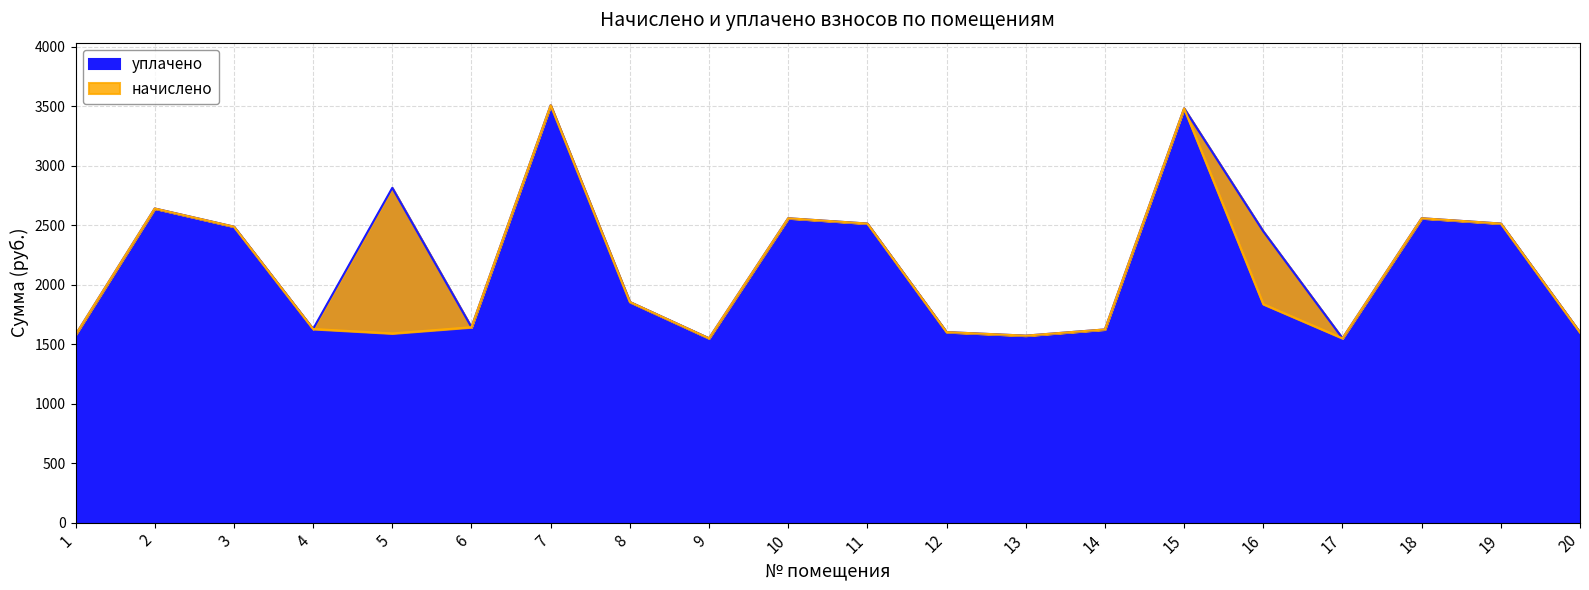

Which series has the largest range (max minus min)?

начислено